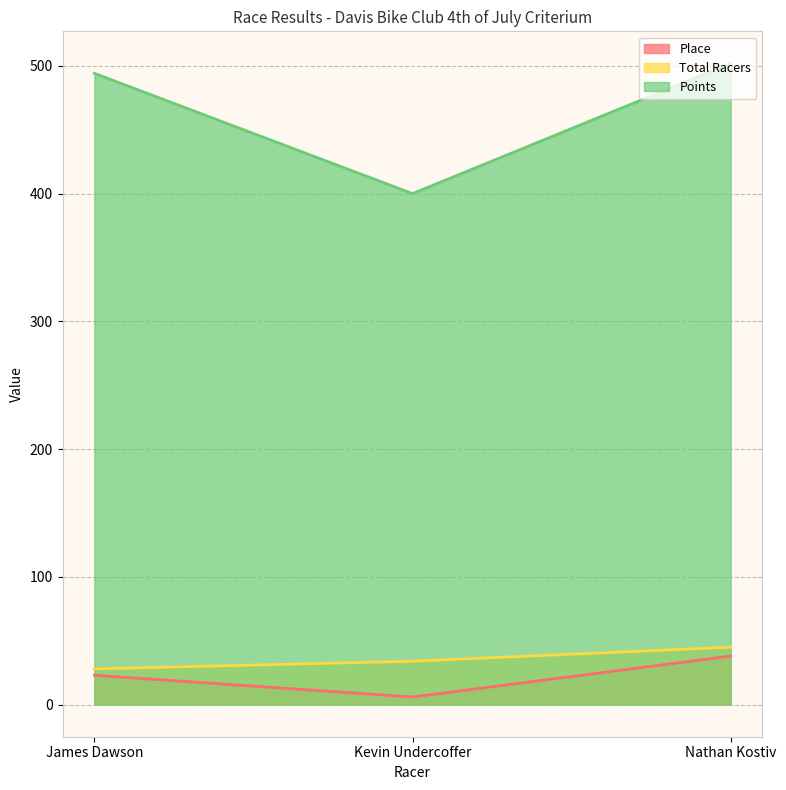

The value of Place at Nathan Kostiv is 50.5. True or false?

False